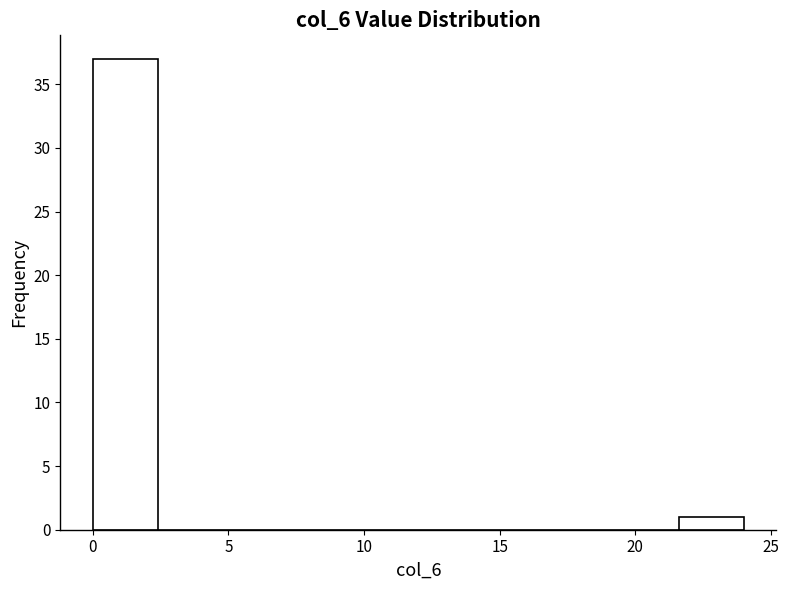

Over which range of the x-axis is the bar tallest?

0.0 to 2.4